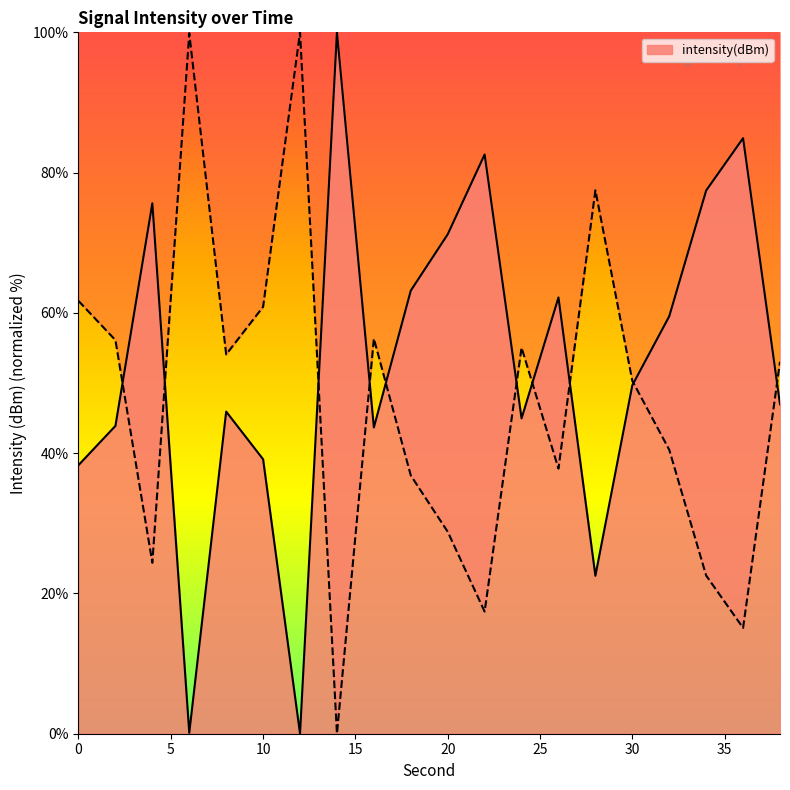

What is the highest value of the intensity(dBm) series?

100.0